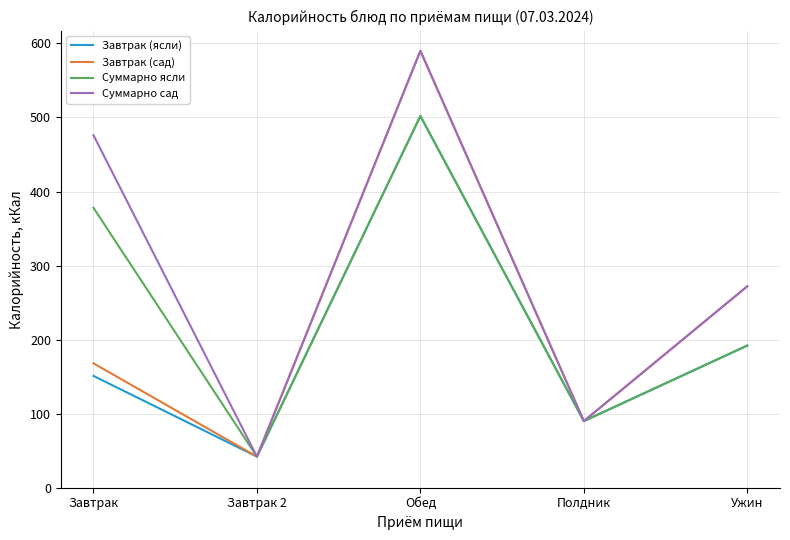

What is the spread (max minus min) of values at Завтрак?

325